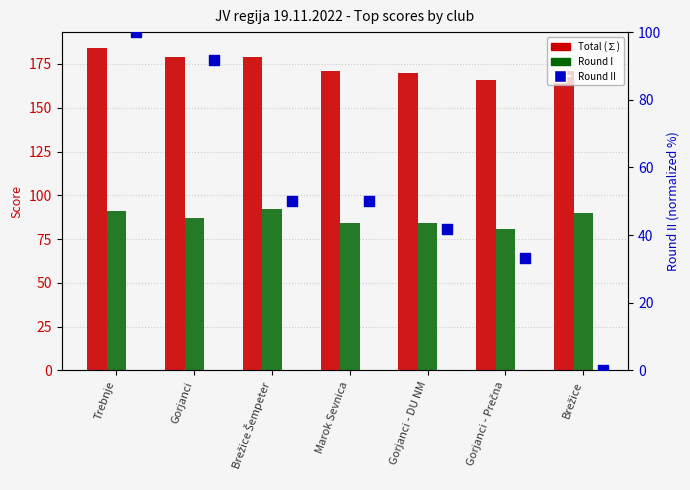

What is the total value across all series at Brežice Šempeter?

321.0